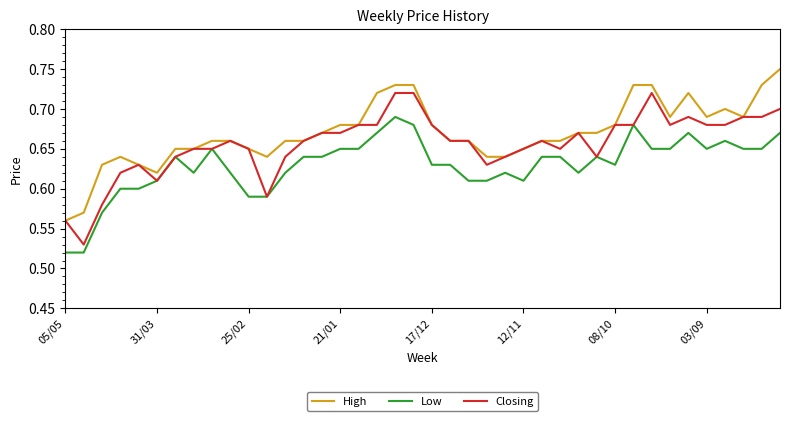

List the series in order of their peak value, highest first.

High, Closing, Low